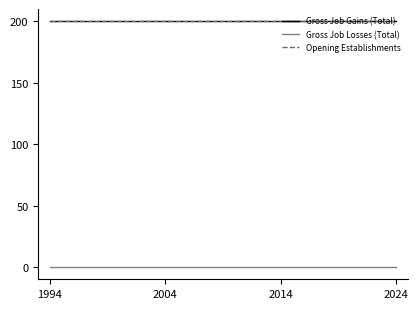

At which label is Opening Establishments closest to 200?

1994